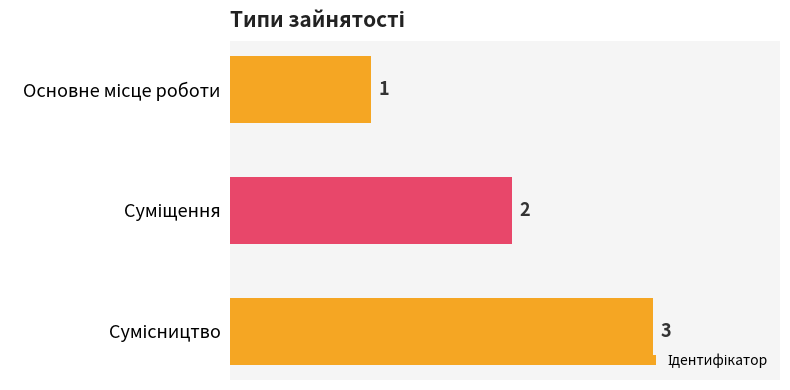

How many bars are there in total?

3